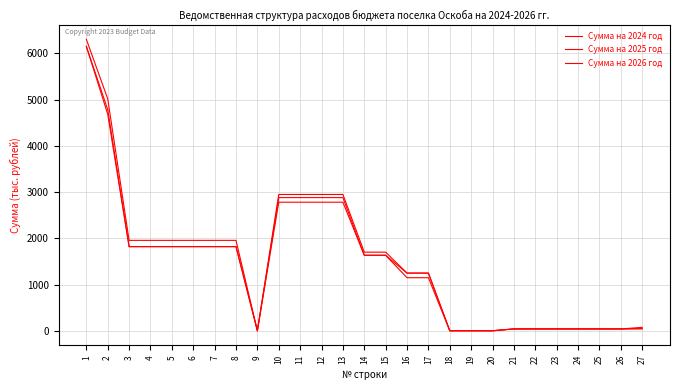

Is this an area chart (filled region under the line)?

No